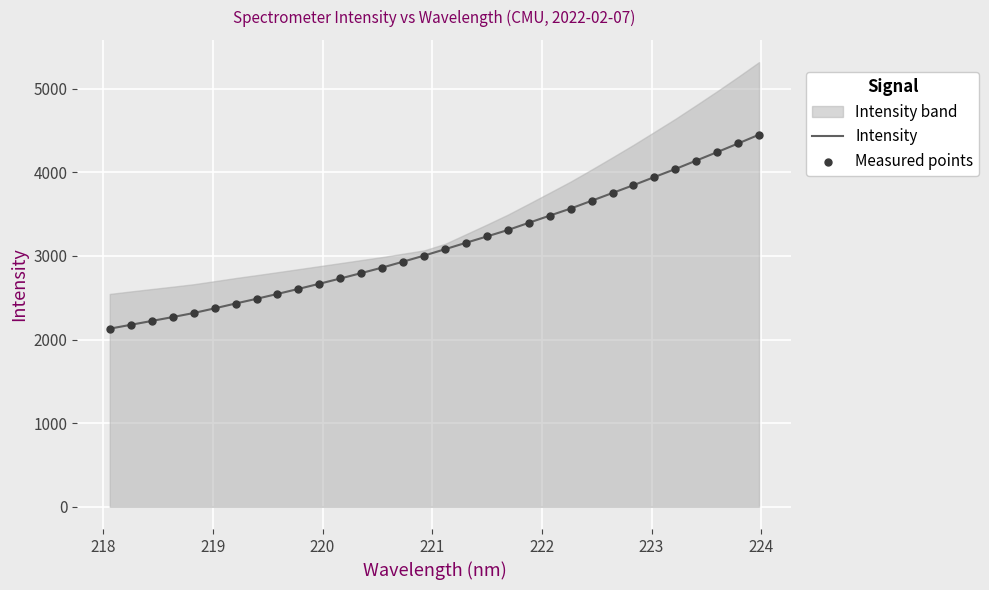

Which series has the largest total across all categories?

Intensity